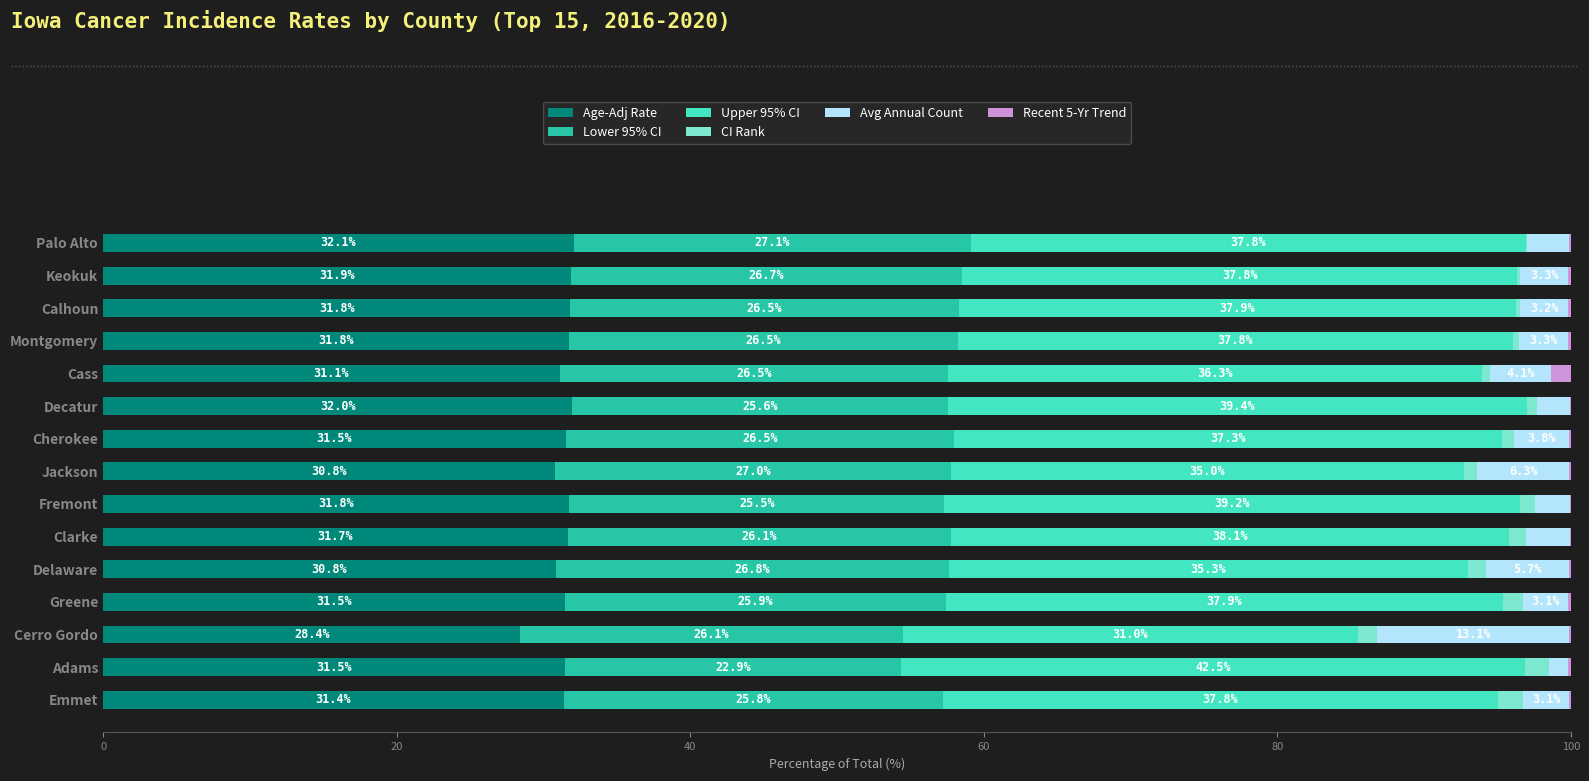

Is it true that Age-Adj Rate equals 49.4 at Clarke?

False